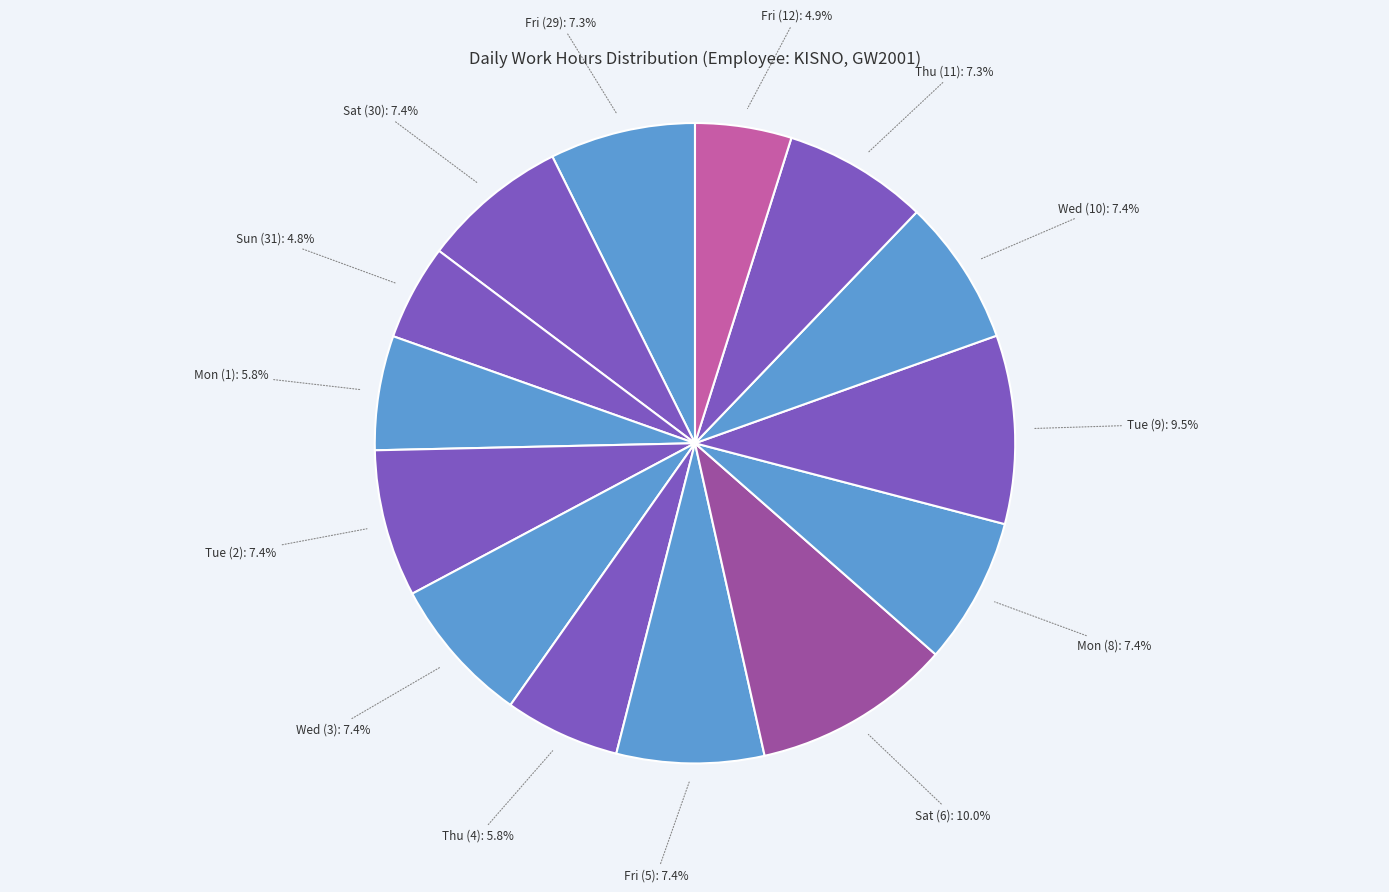

To the nearest percent, what is the combined percentage of Wed (3) and Fri (12)?

12%